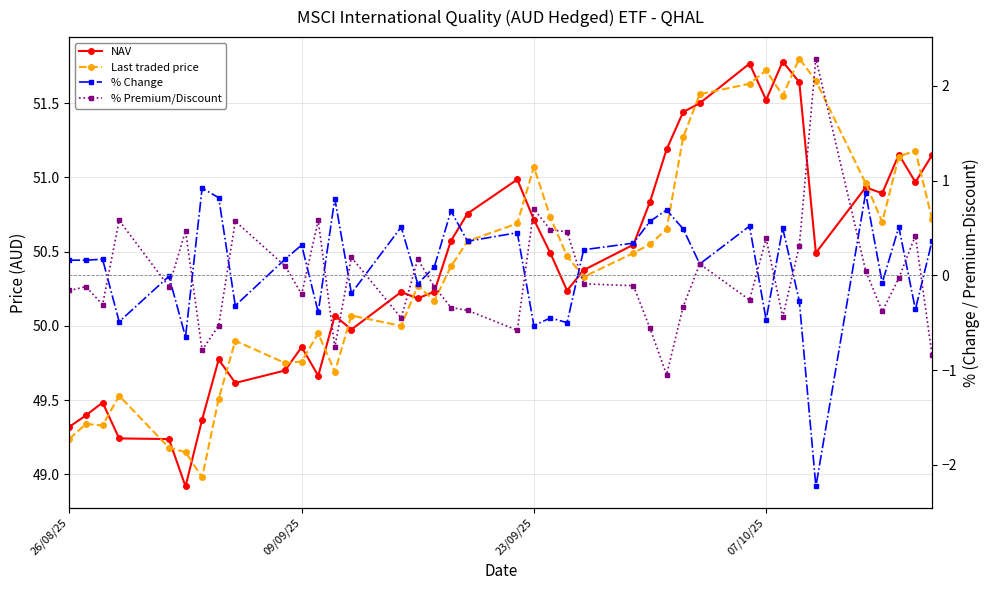

Which series has the largest range (max minus min)?

% Premium/Discount